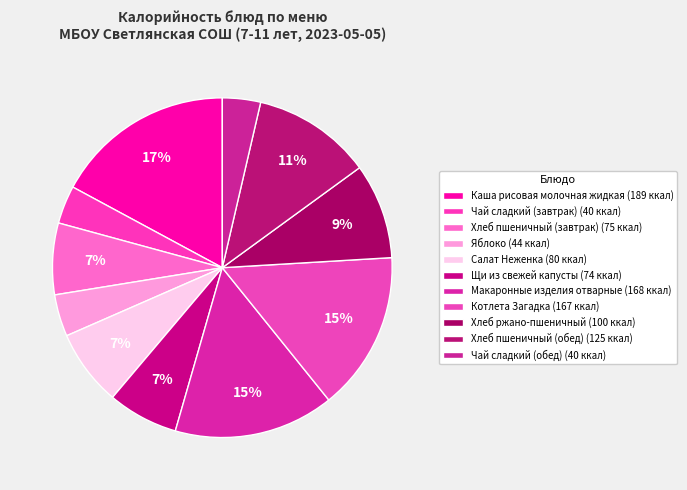

Is there a majority slice in this chart?

No